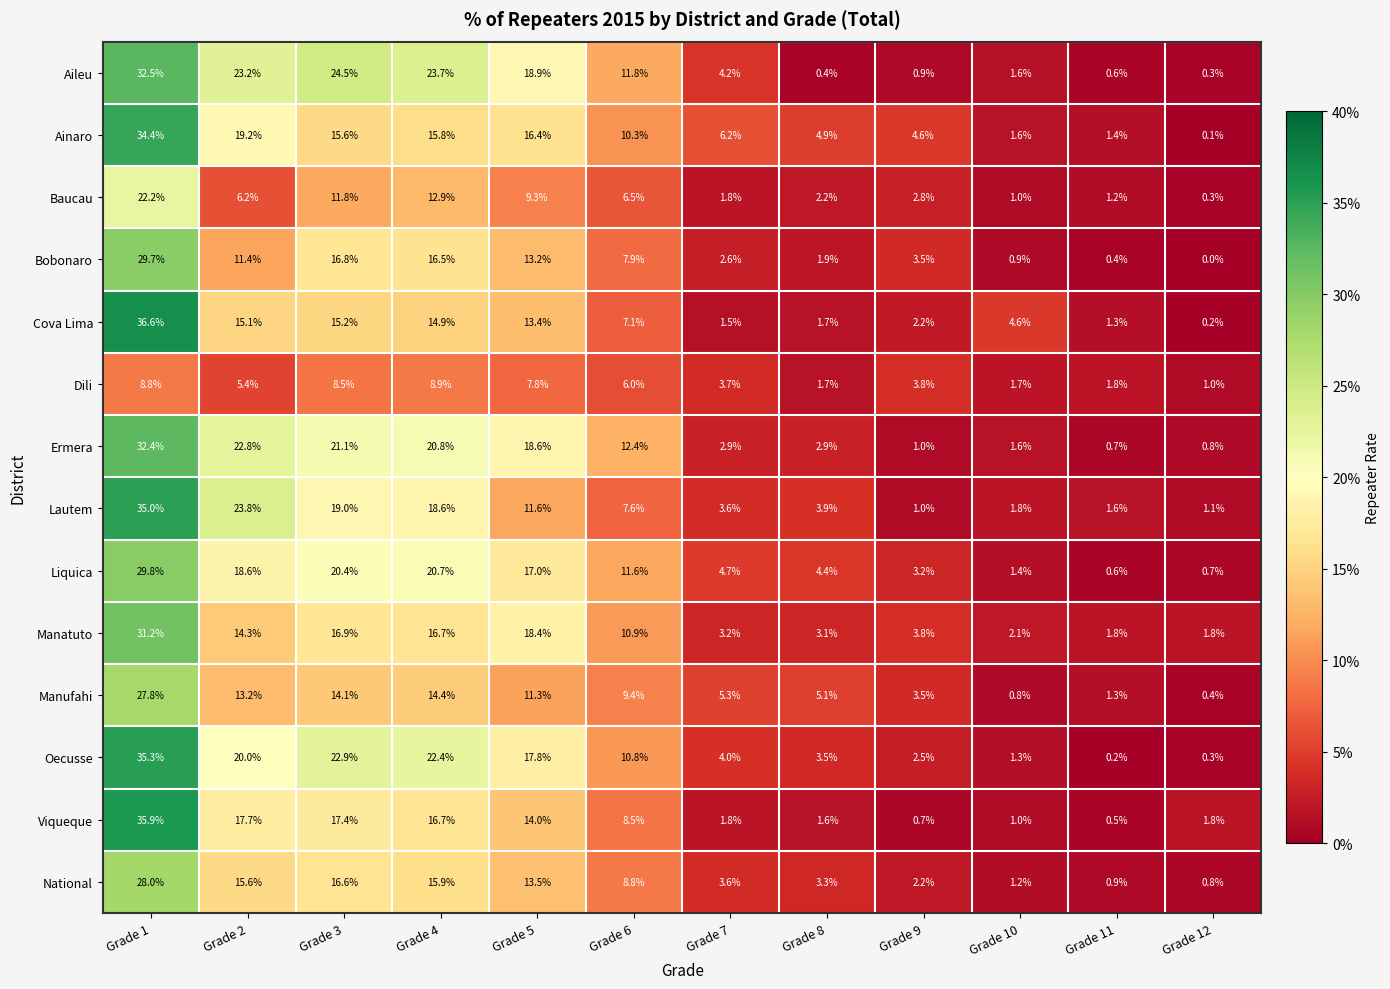

True or false: Cova Lima has a value of 2.5 at Grade 7.

False